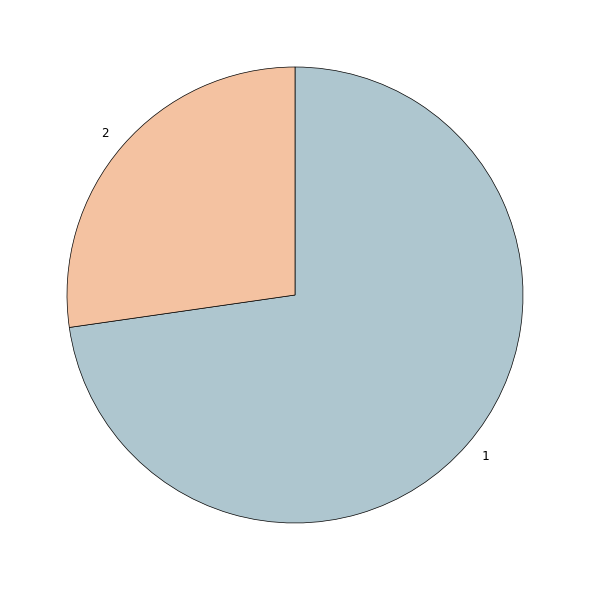

Is there any slice that represents more than half of the pie?

Yes